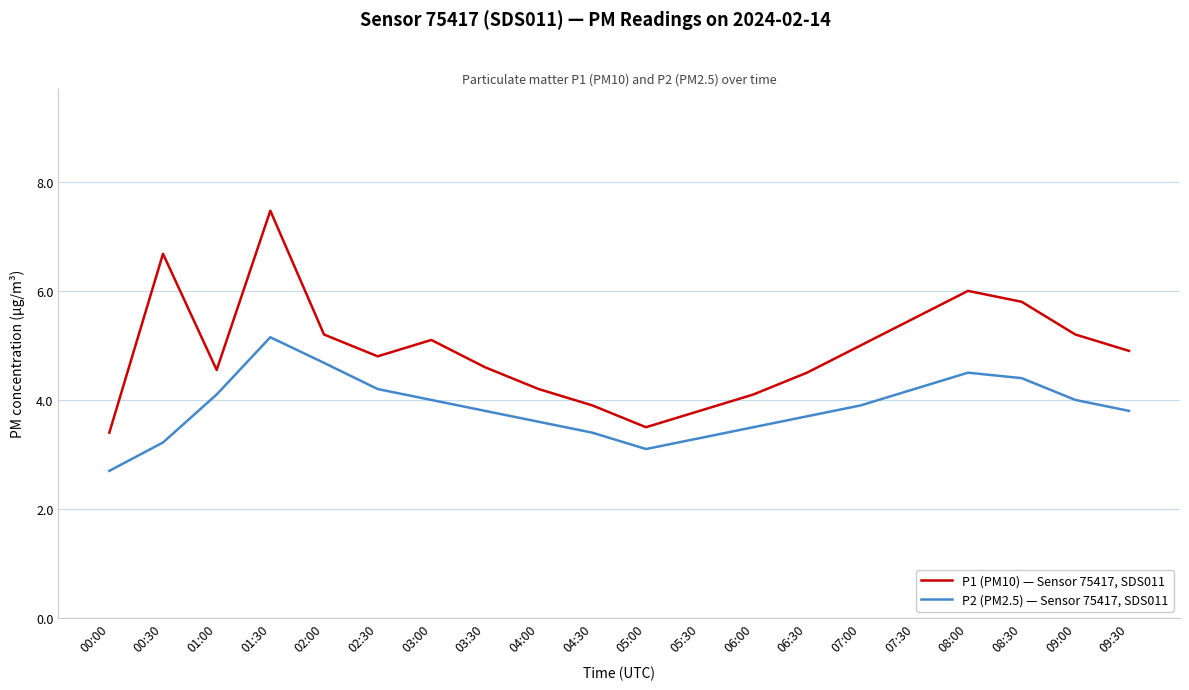

What is the total value across all series at 09:30?

8.7